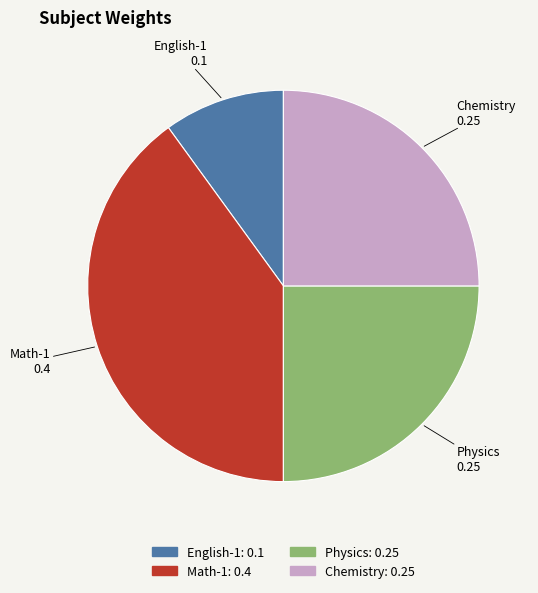

Which slice is the smallest?

English-1